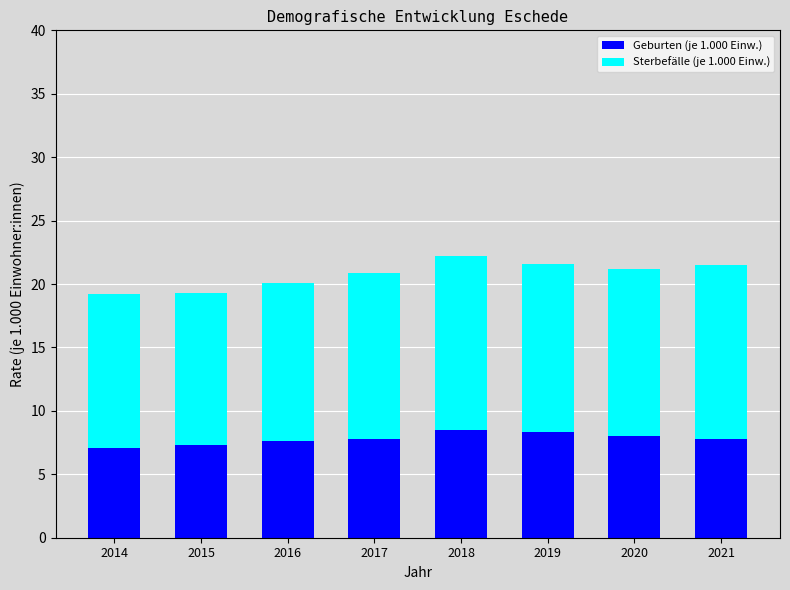

The Geburten (je 1.000 Einw.) series shows 7.1 at 2014. True or false?

True